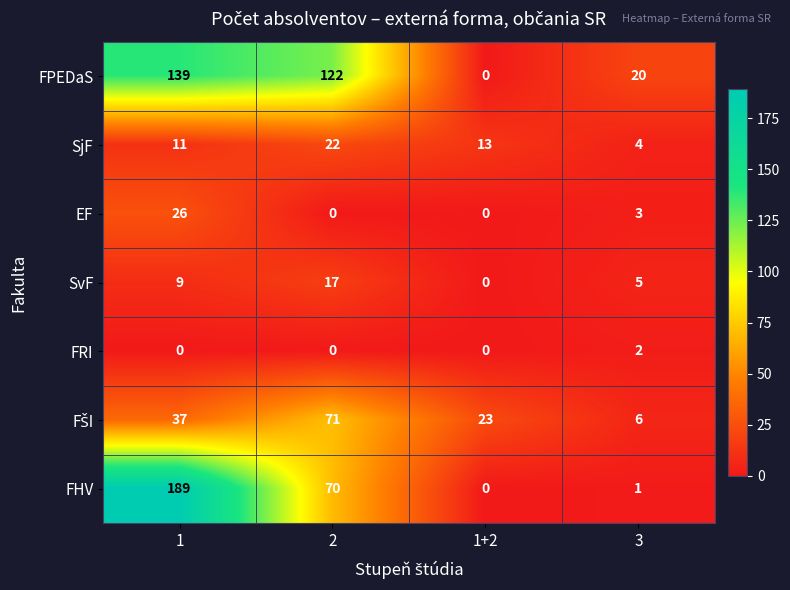

How many data points does each series have?

4